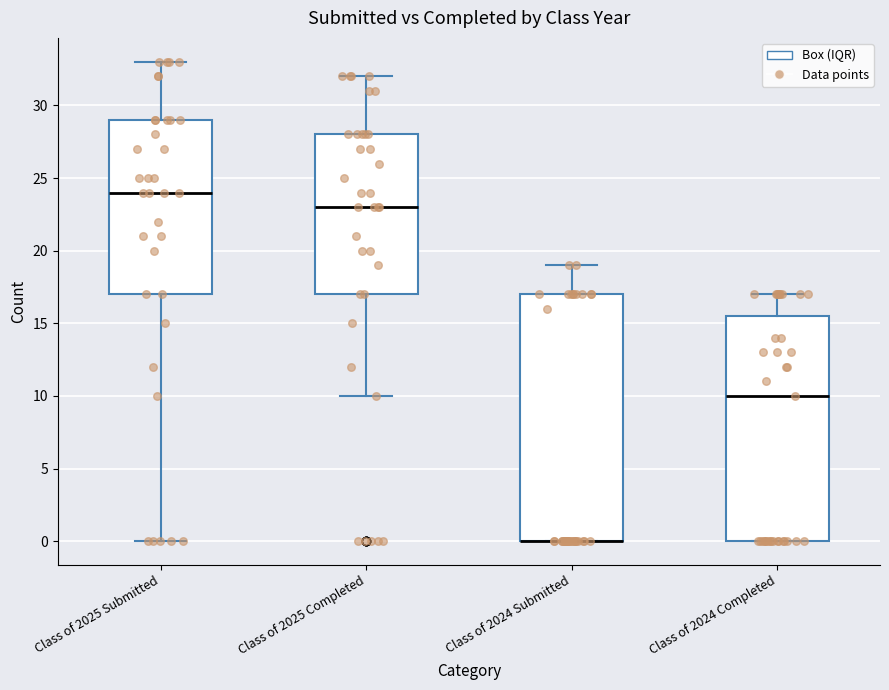

Reading left to right, transcribe this box plot: for each box, give where its median line is, the range the box spans, and where its two whiskers end, as read against the y-axis. The values are not printed on the chart, so give them approximately, as read against the axis.

Class of 2025 Submitted: median 24.0, box 17.0 to 29.0, whiskers 0.0 to 33.0
Class of 2025 Completed: median 23.0, box 17.0 to 28.0, whiskers 10.0 to 32.0
Class of 2024 Submitted: median 0.0 (drawn on the box's lower edge), box 0.0 to 17.0, whiskers 0.0 to 19.0
Class of 2024 Completed: median 10.0, box 0.0 to 15.5, whiskers 0.0 to 17.0